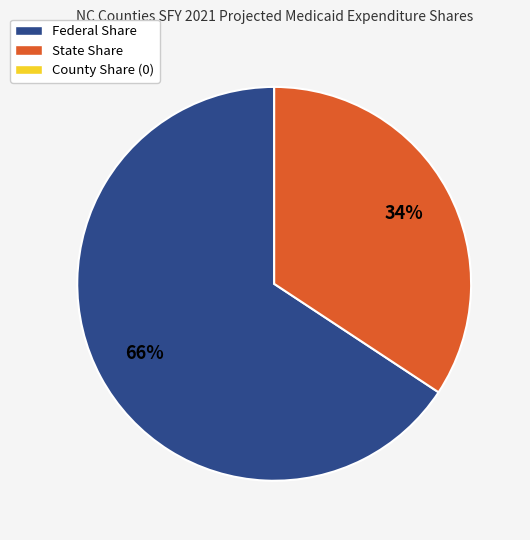

To the nearest percent, what is the average slice percentage?

50%